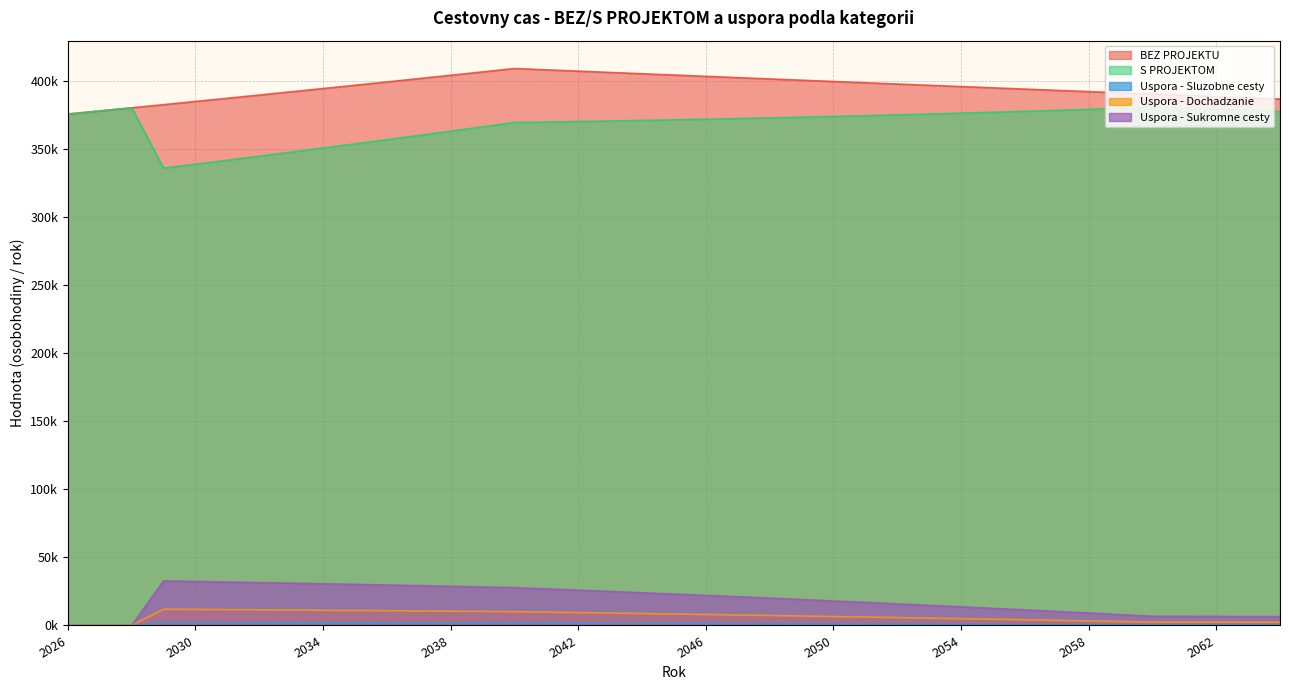

Rank the series by their maximum value, from highest to lowest.

BEZ PROJEKTU, S PROJEKTOM, Uspora - Sukromne cesty, Uspora - Dochadzanie, Uspora - Sluzobne cesty